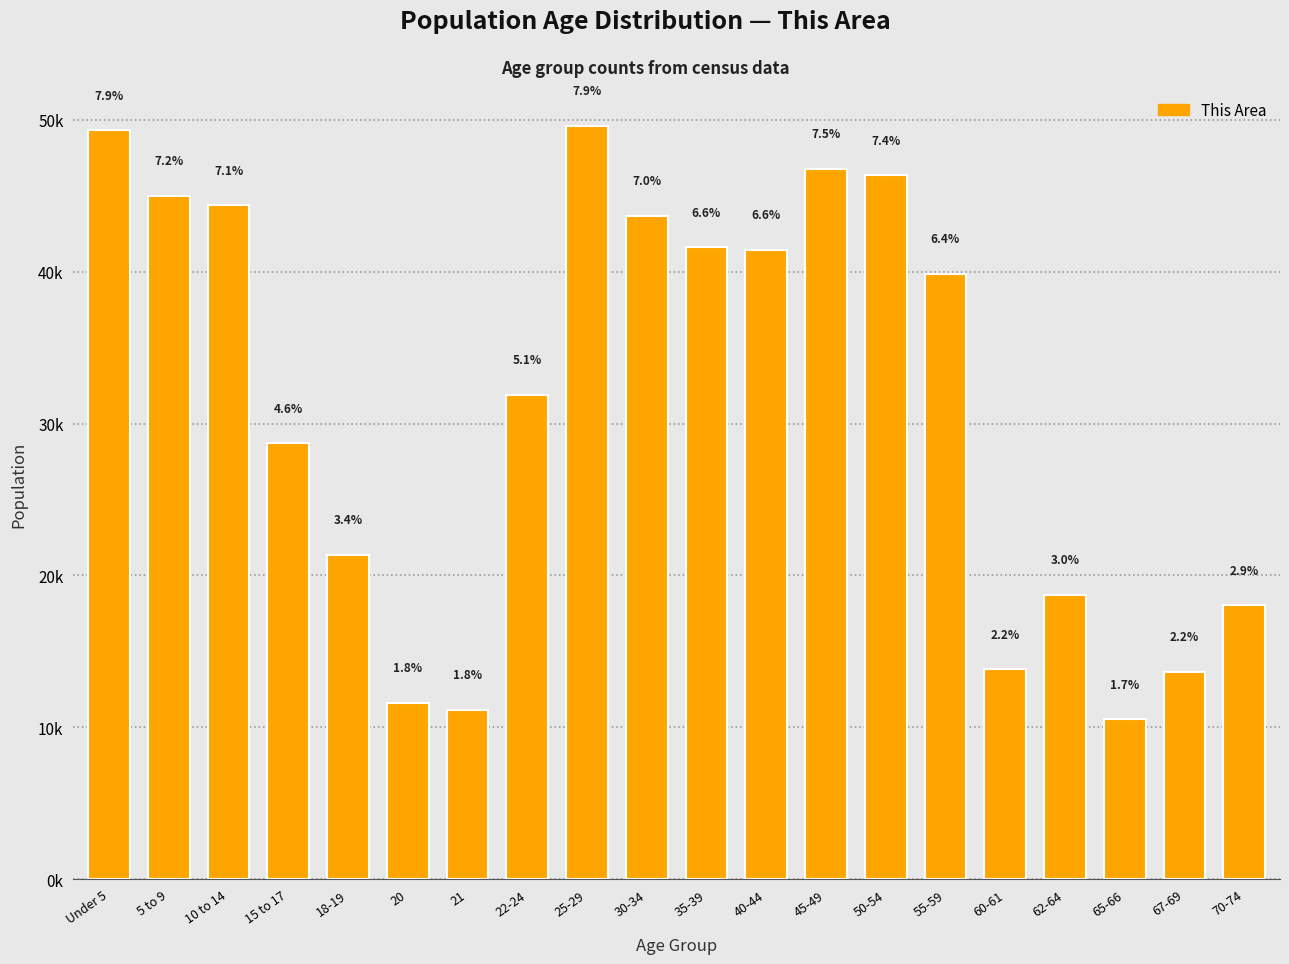

Is it true that the value at 45-49 is 62994?

False